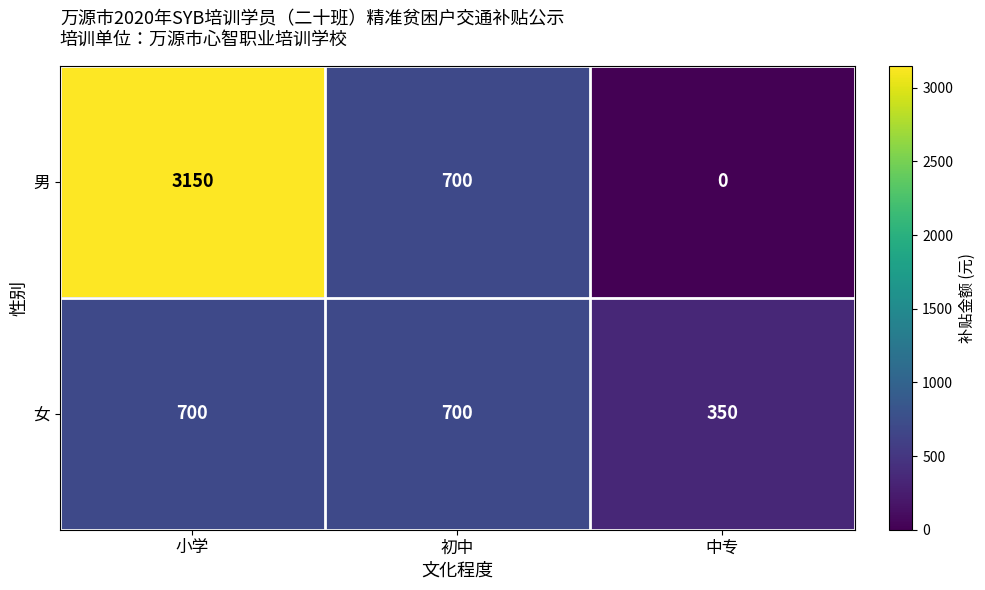

At which label does 男 reach its peak?

小学